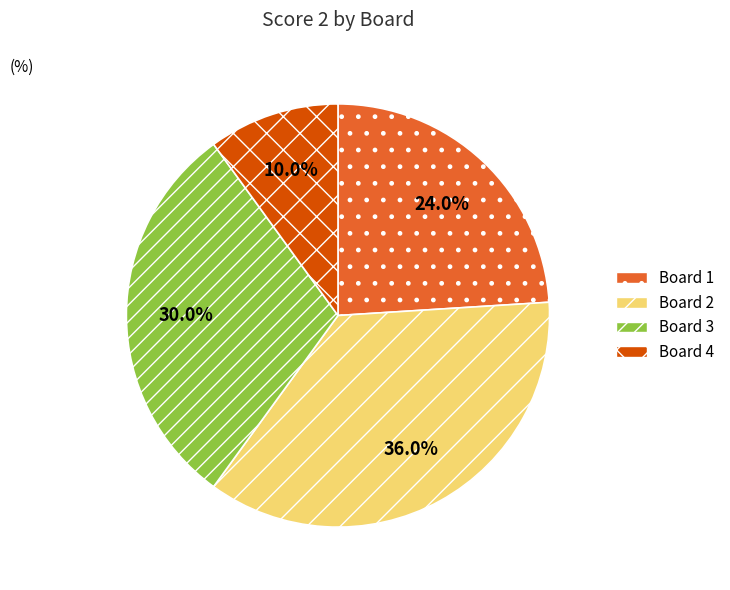

Which category has the biggest portion of the pie?

Board 2